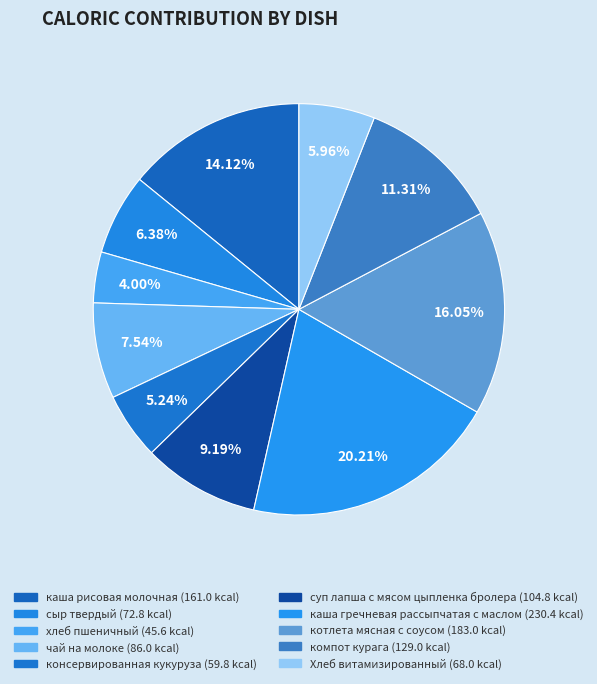

How many segments does this pie chart have?

10